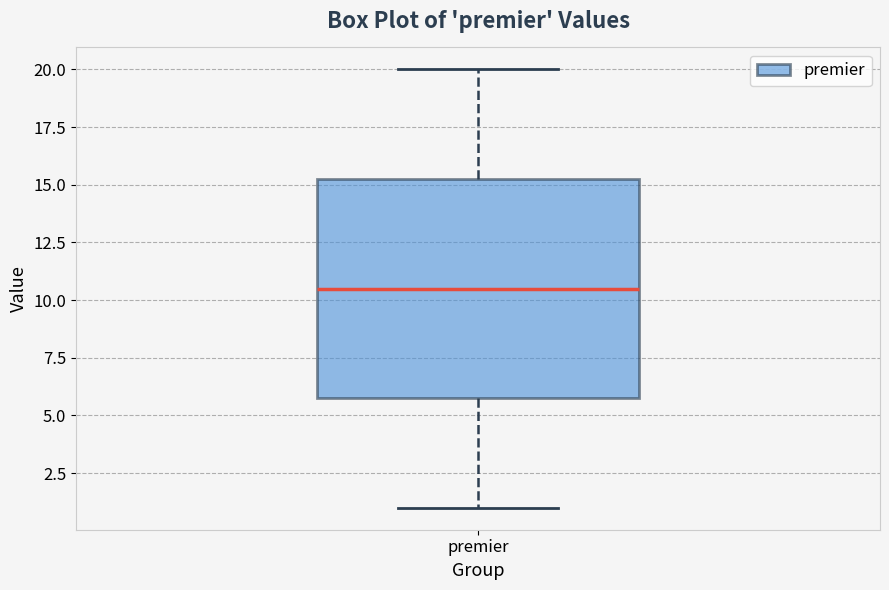

Transcribe this box plot: give where the median line is, the range the box spans, and where the two whiskers end, as read against the y-axis. The values are not printed on the chart, so give them approximately, as read against the axis.

median 10.5, box 6.0 to 15.5, whiskers 1.0 to 20.0